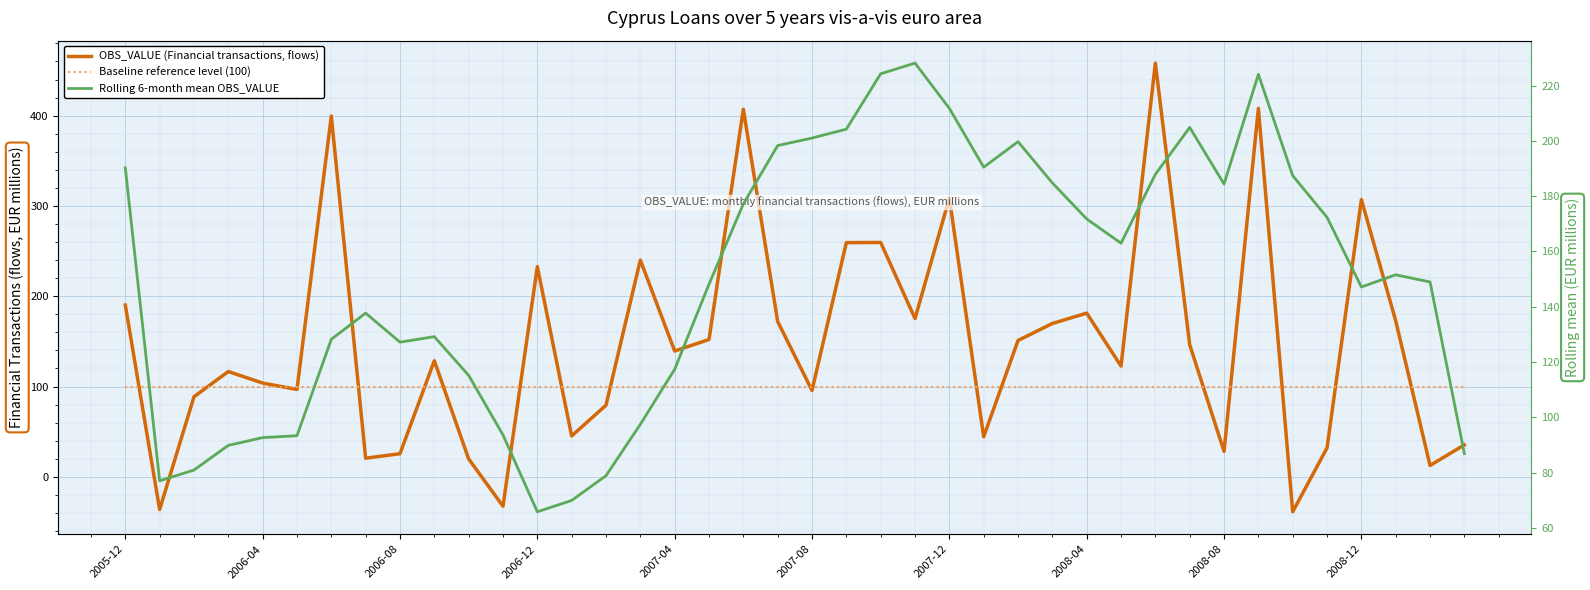

How many times do OBS_VALUE (Financial transactions, flows) and Rolling 6-month mean OBS_VALUE cross each other?

18